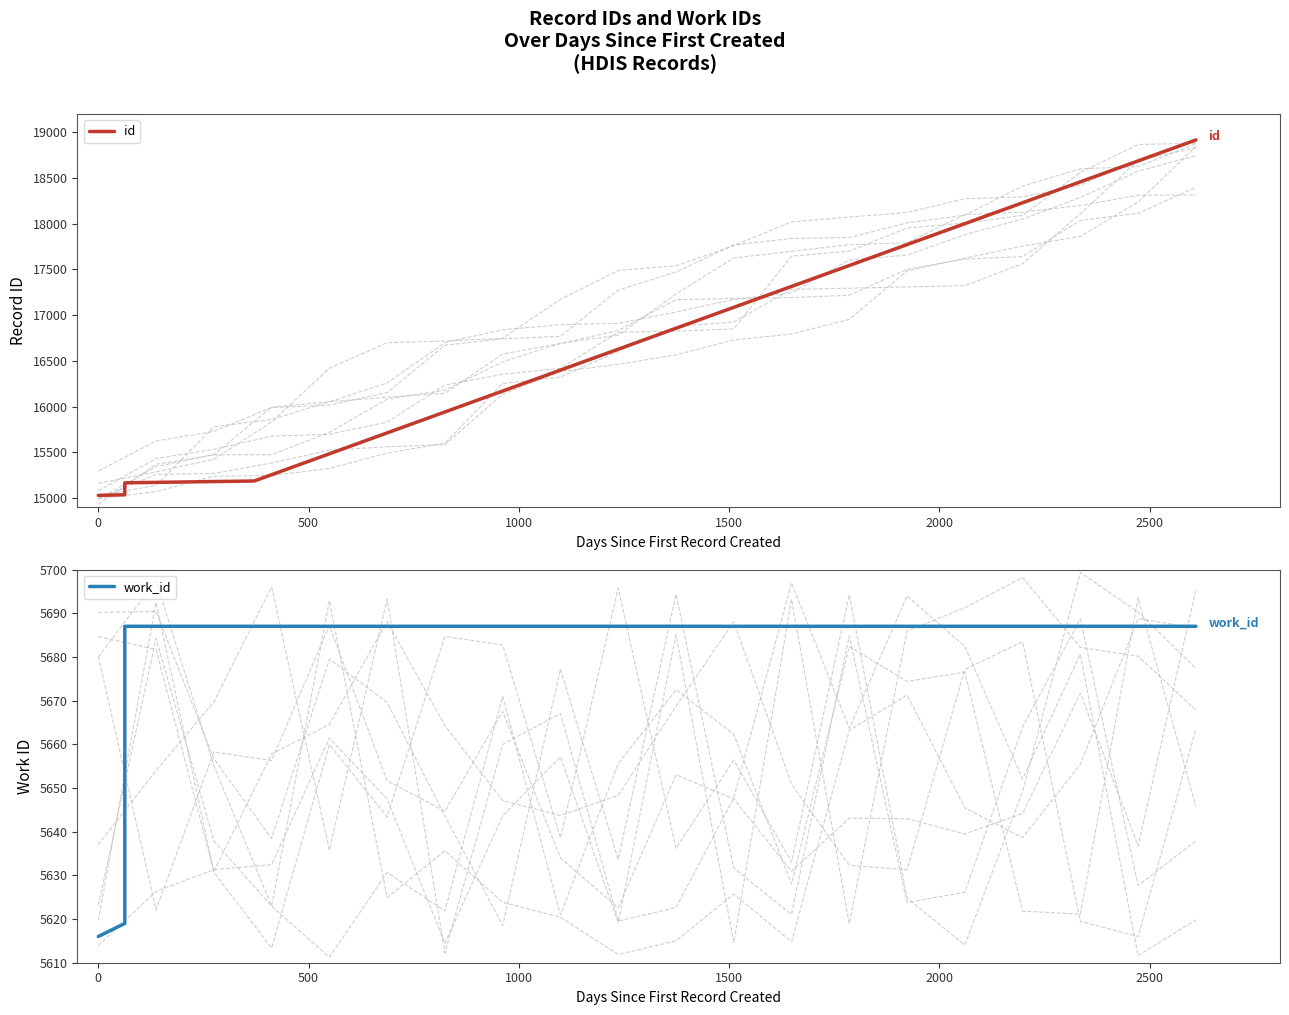

What is the difference between the maximum and minimum values in the id series?

3888